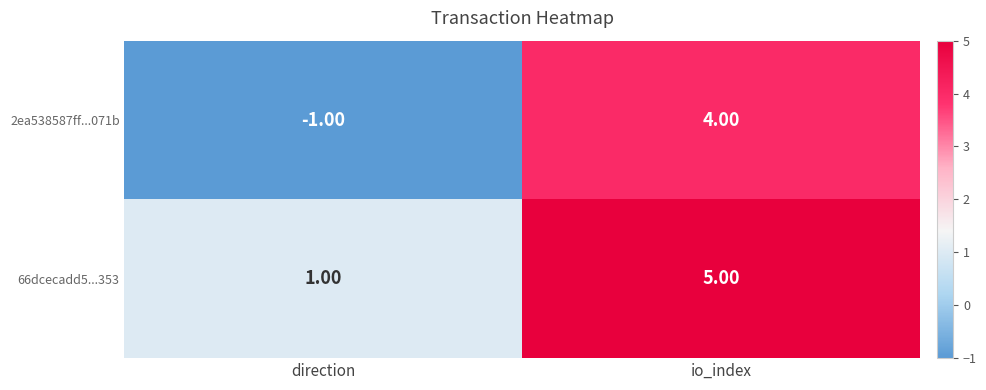

What is the sum of all 66dcecadd5...353 values?

6